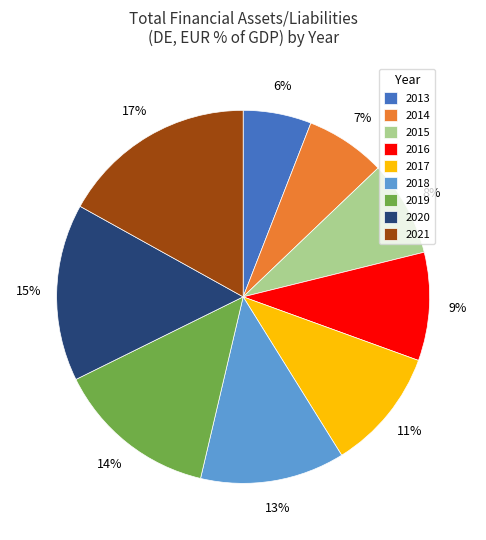

What is the ratio of the value at 2014 to the value at 2020?

0.5